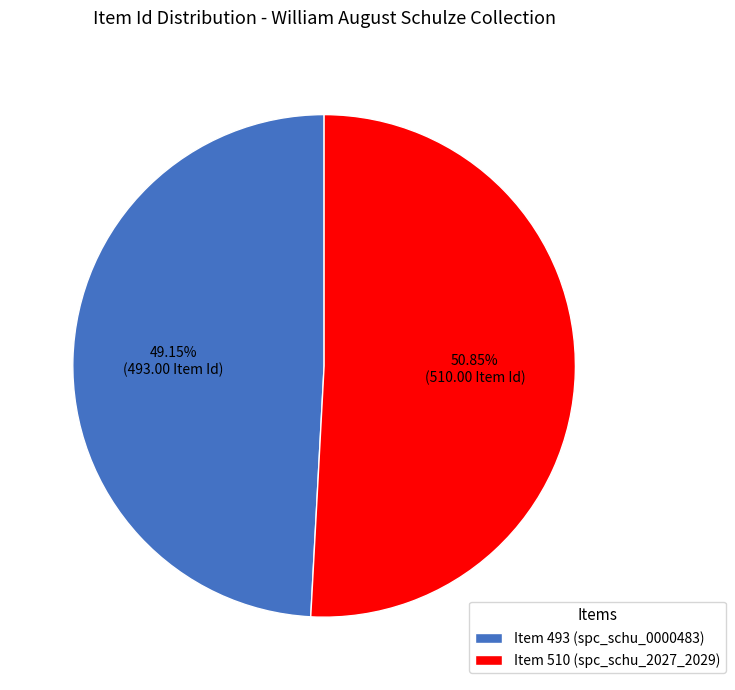

Do Item 510 (spc_schu_2027_2029) and Item 493 (spc_schu_0000483) together represent more than half of the pie?

Yes